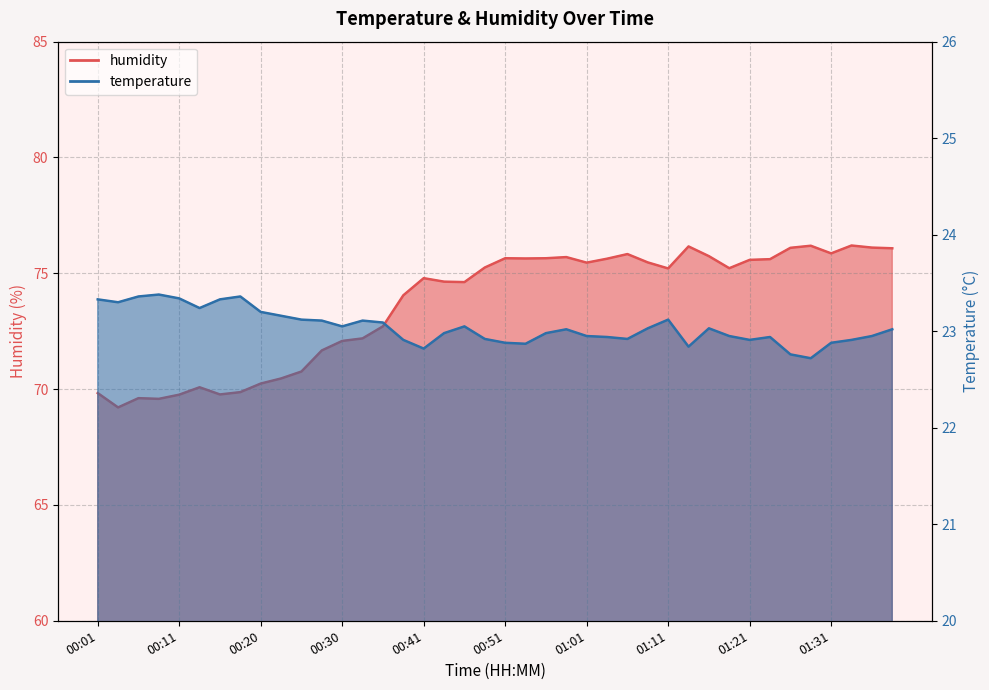

At 00:54, list the series in order from smallest to largest.

temperature, humidity